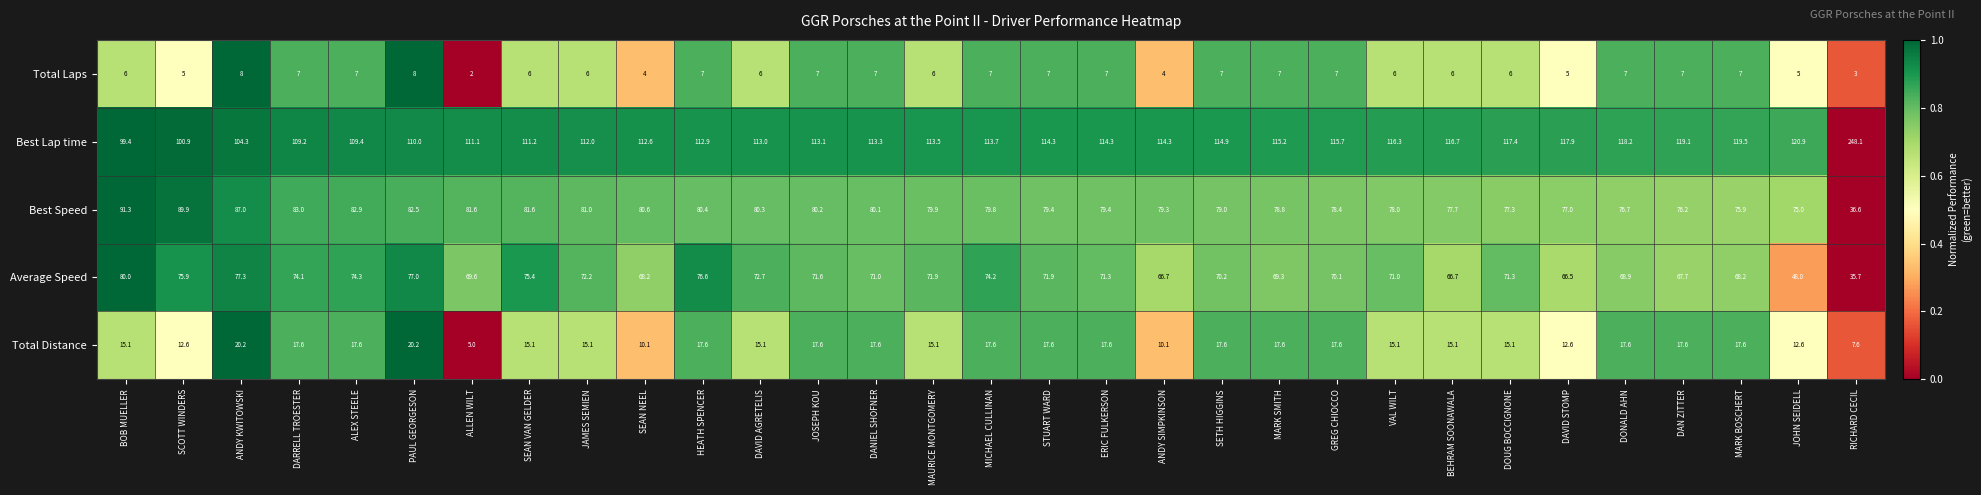

What is the difference between the second highest and minimum values in the Total Distance series?

15.2